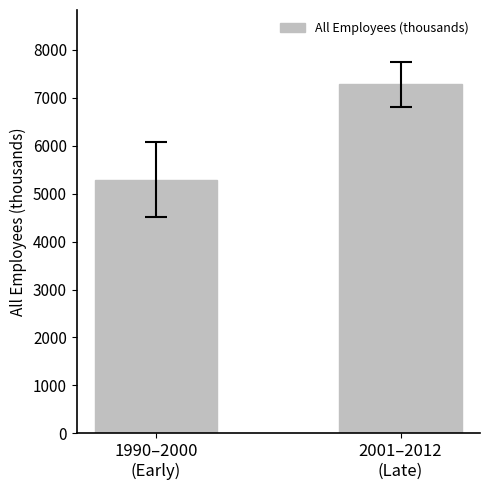

What is the sum of all values?

12565.2